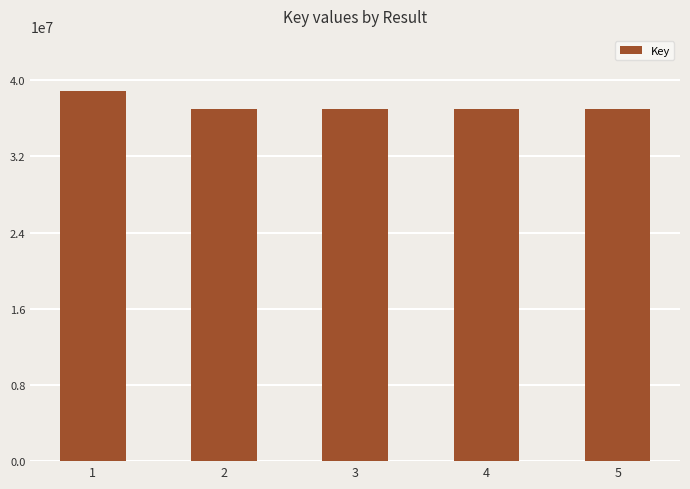

Count the number of categories in the chart.

5